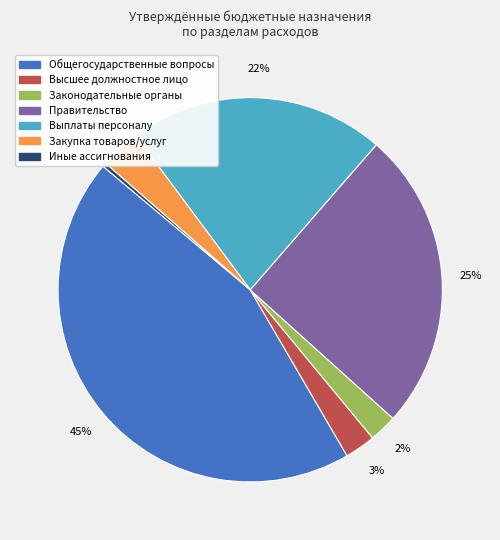

Is there a majority slice in this chart?

No